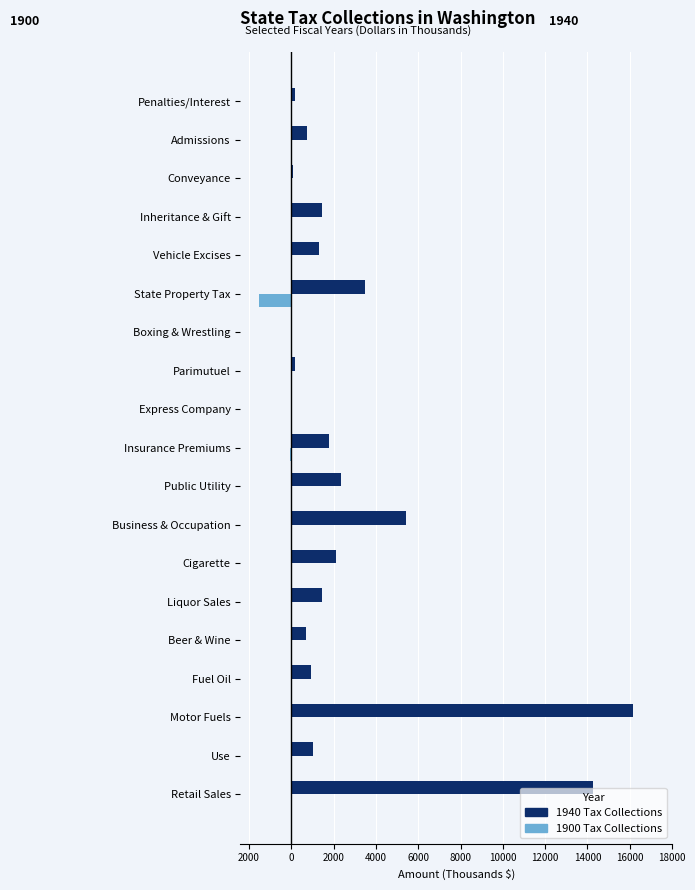

Reading right to left, what are all the values shown in this chart?

1940 Tax Collections: 149	732	86	1445	1316	3471	1	155	18	1773	2335	5418	2107	1439	696	924	16156	1027	14281
1900 Tax Collections: 0	0	0	0	0	-1524	0	0	0	-46	0	0	0	0	0	0	0	0	0